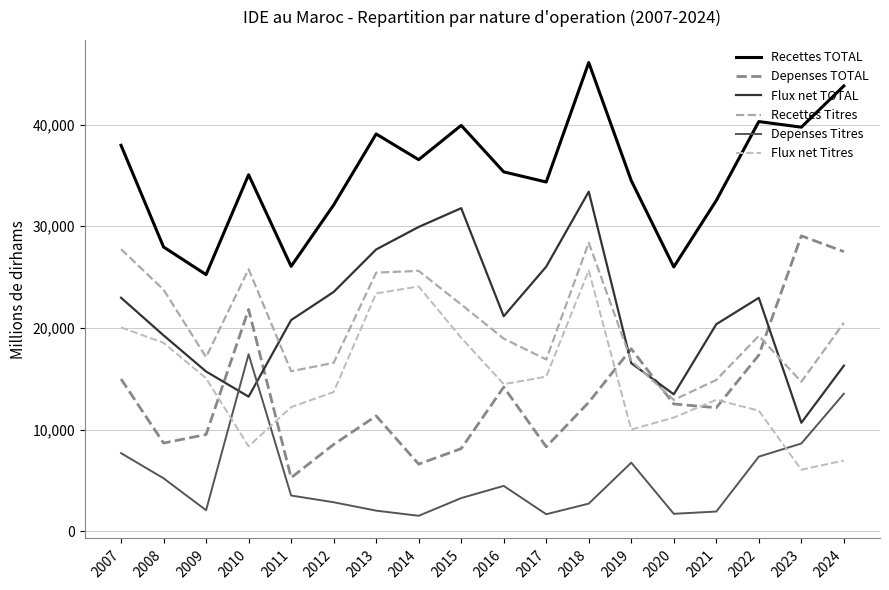

What is the value of the Recettes TOTAL point at the 15th from the left?

32537.0